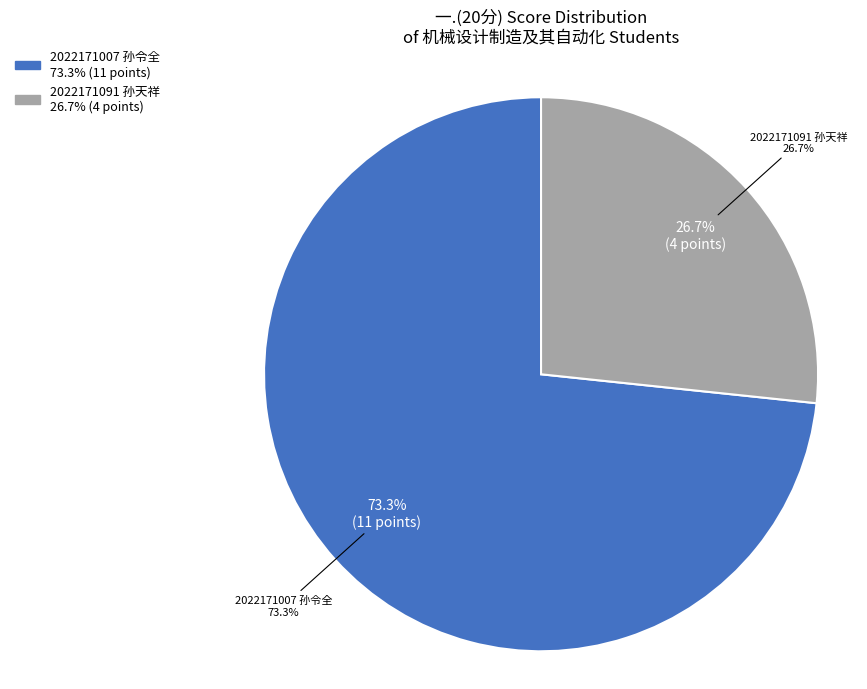

Rank the categories by value from highest to lowest.

2022171007 孙令全, 2022171091 孙天祥